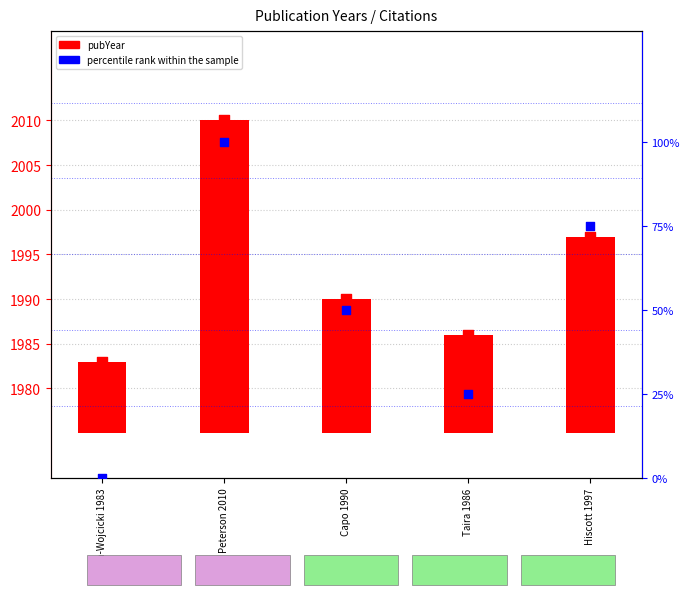

What are all the series names shown in the legend?

pubYear, percentile rank within the sample